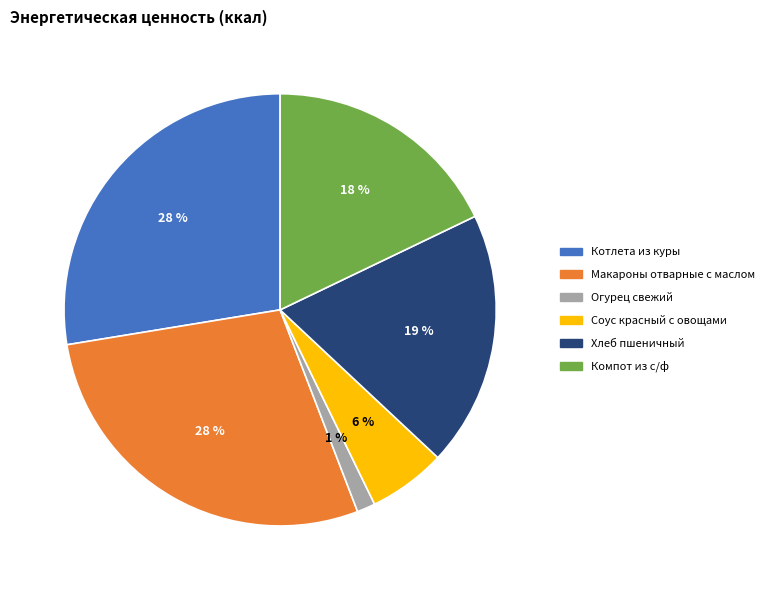

Is the sum of Хлеб пшеничный and Компот из с/ф greater than half?

No